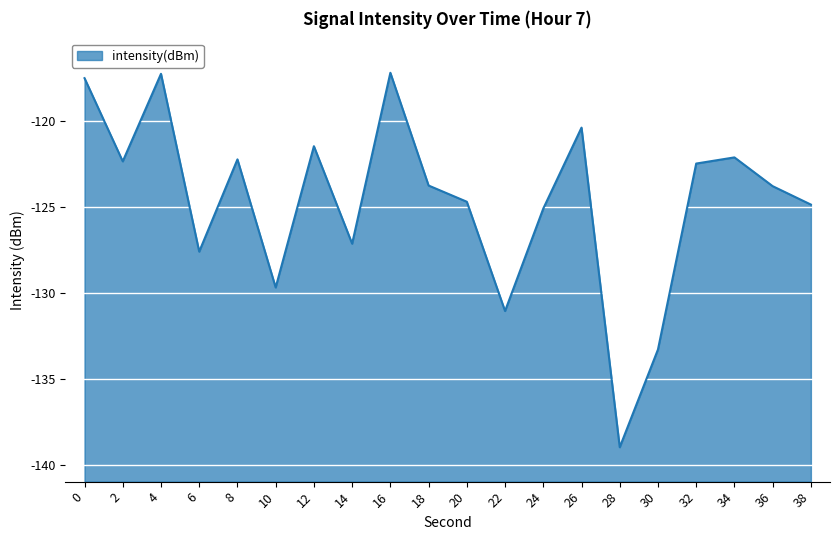

What is the value of the 10th point from the left?

-123.7